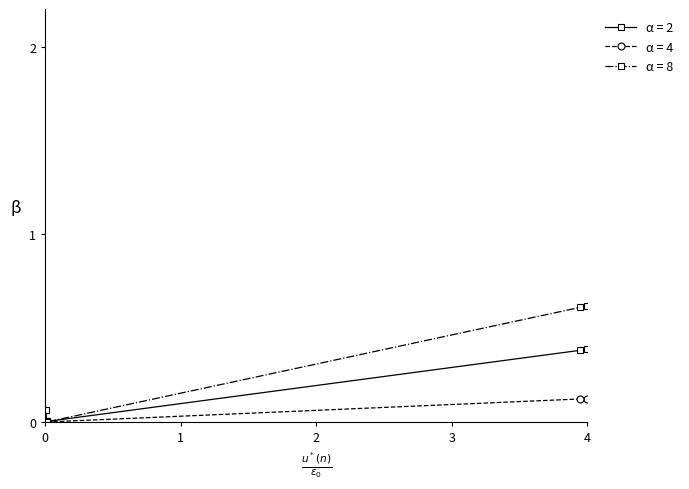

Which series has the largest range (max minus min)?

α = 8